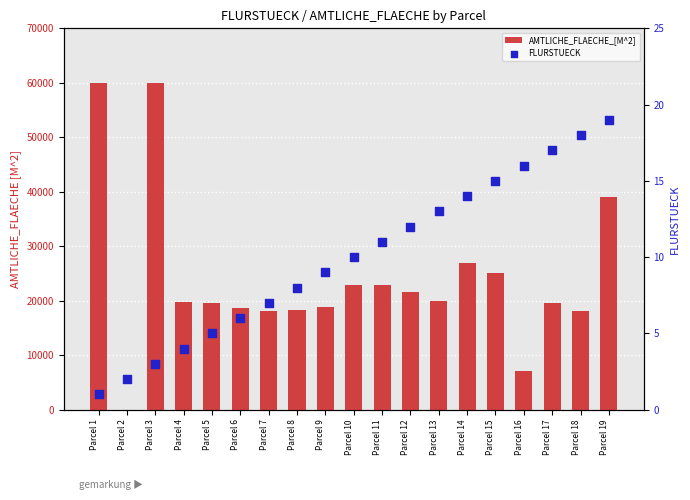

Which series has the largest total across all categories?

AMTLICHE_FLAECHE_[M^2]